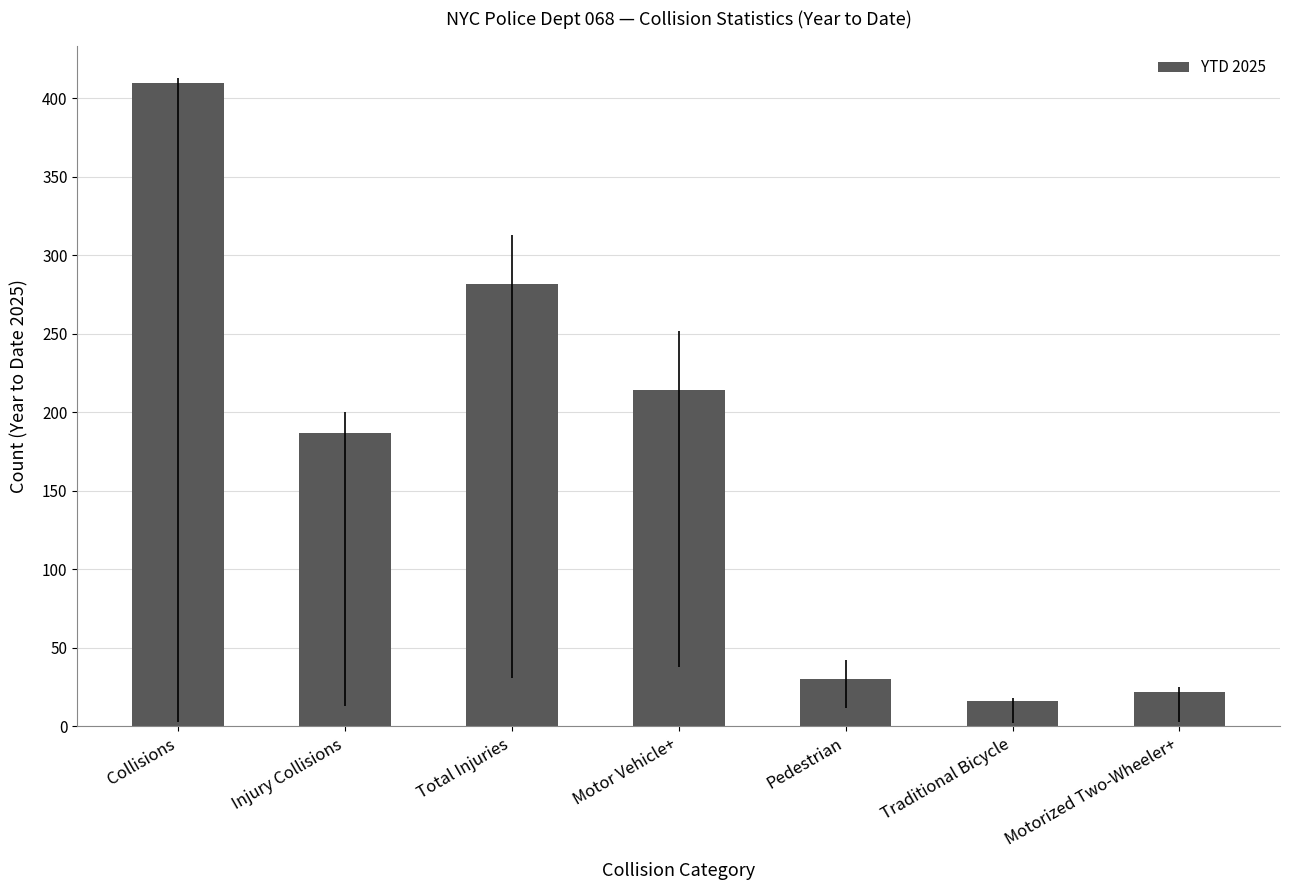

What is the change in value from Collisions to Traditional Bicycle?

-394